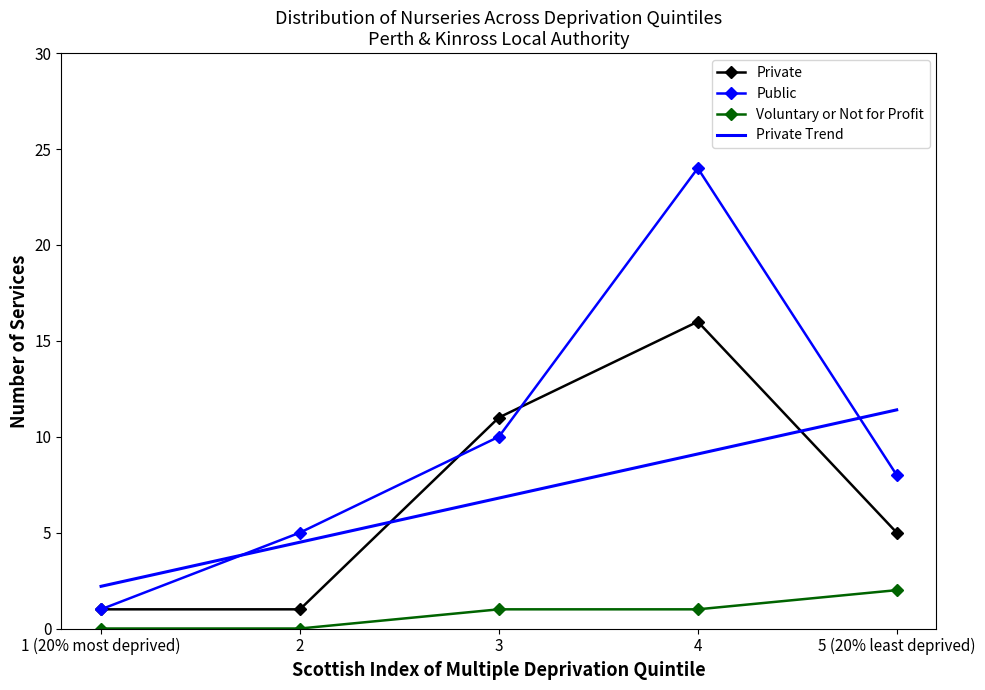

What is the difference between the maximum and second lowest values in the Private Trend series?

6.9